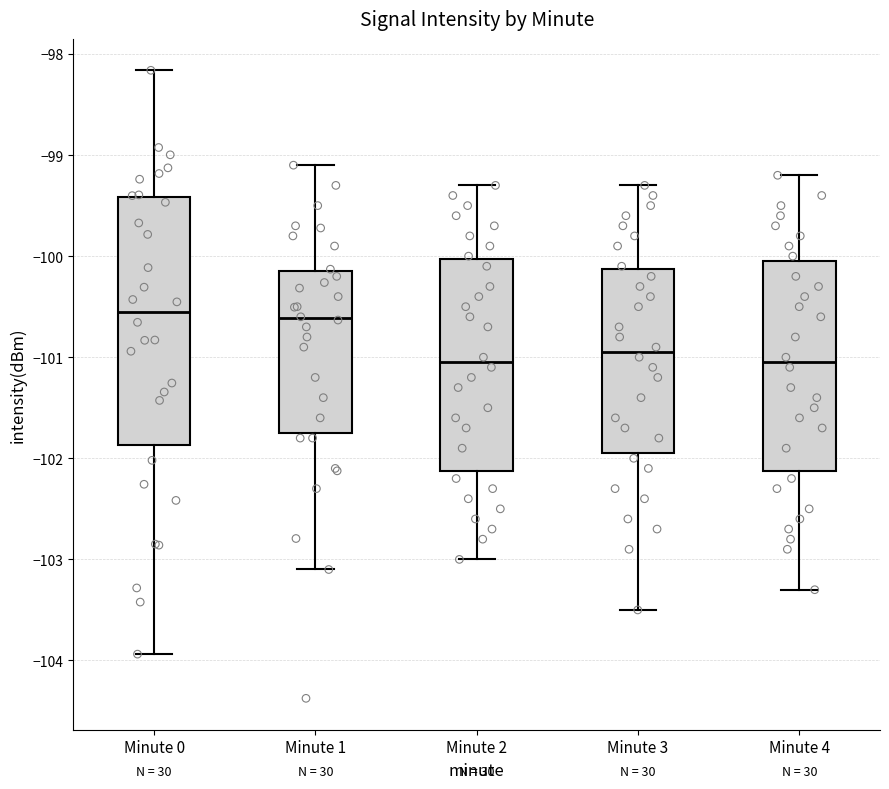

Reading left to right, transcribe this box plot: for each box, give where its median line is, the range the box spans, and where its two whiskers end, as read against the y-axis. The values are not printed on the chart, so give them approximately, as read against the axis.

Minute 0: median -100.6, box -101.9 to -99.4, whiskers -103.9 to -98.2
Minute 1: median -100.6, box -101.7 to -100.1, whiskers -103.1 to -99.1
Minute 2: median -101.0, box -102.1 to -100.0, whiskers -103.0 to -99.3
Minute 3: median -100.9, box -101.9 to -100.1, whiskers -103.5 to -99.3
Minute 4: median -101.0, box -102.1 to -100.0, whiskers -103.3 to -99.2